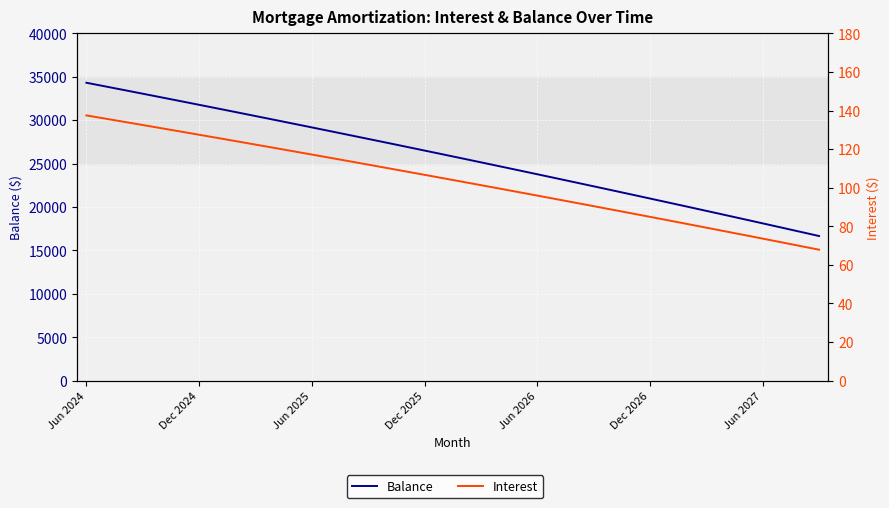

True or false: Interest and Balance intersect in this chart.

False